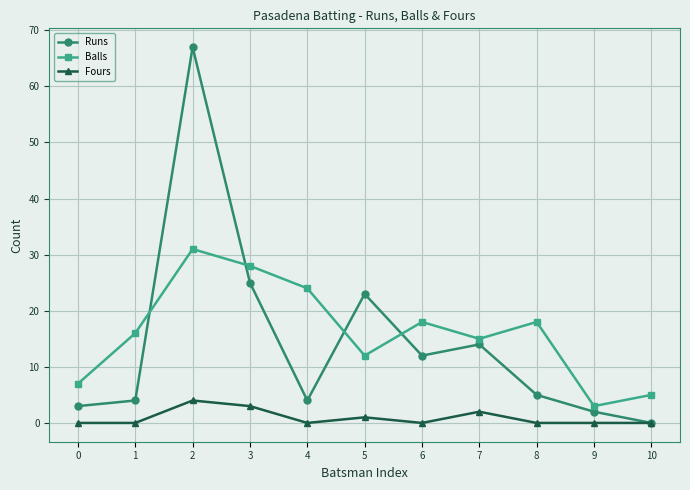

At which category does Runs reach its first local peak?

2